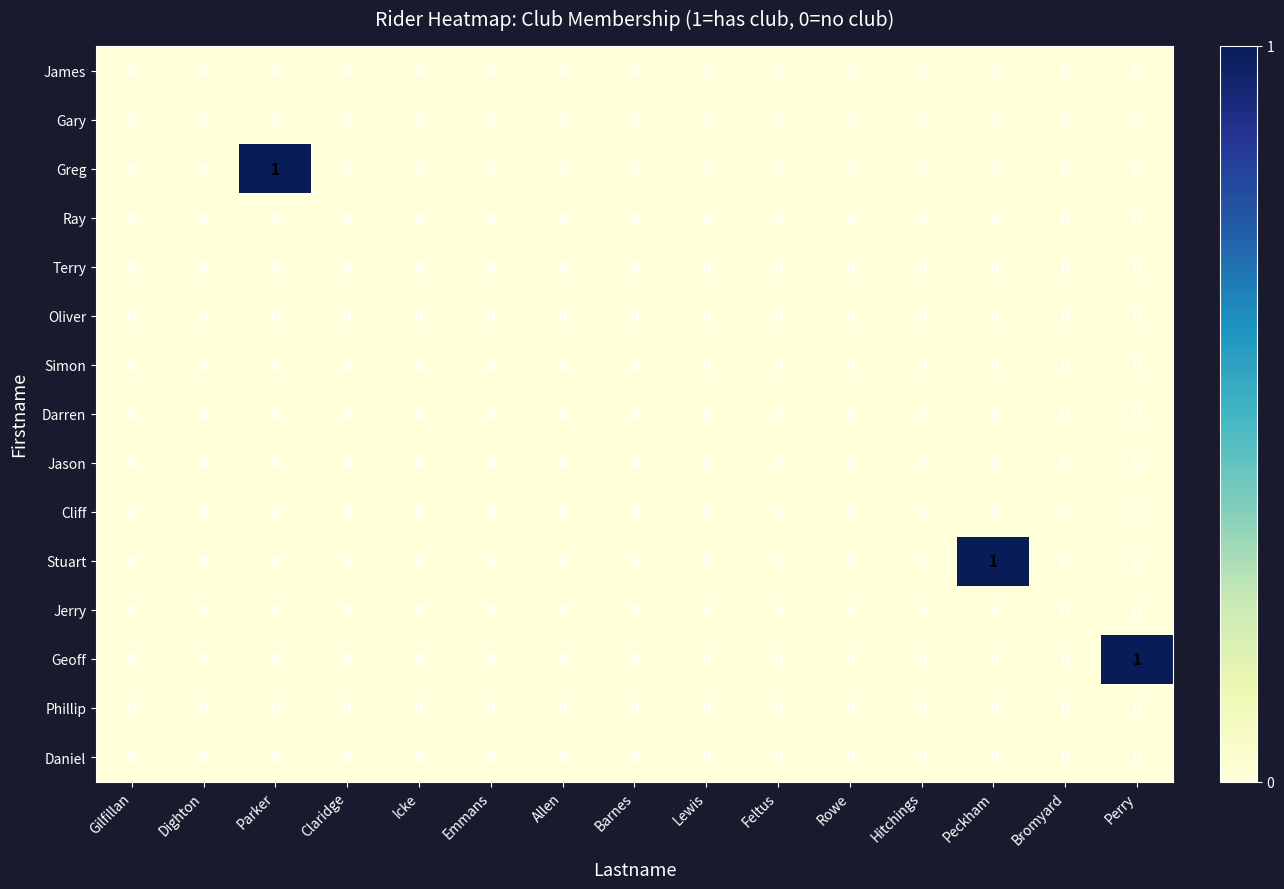

Which series changed the most between Claridge and Perry?

Geoff